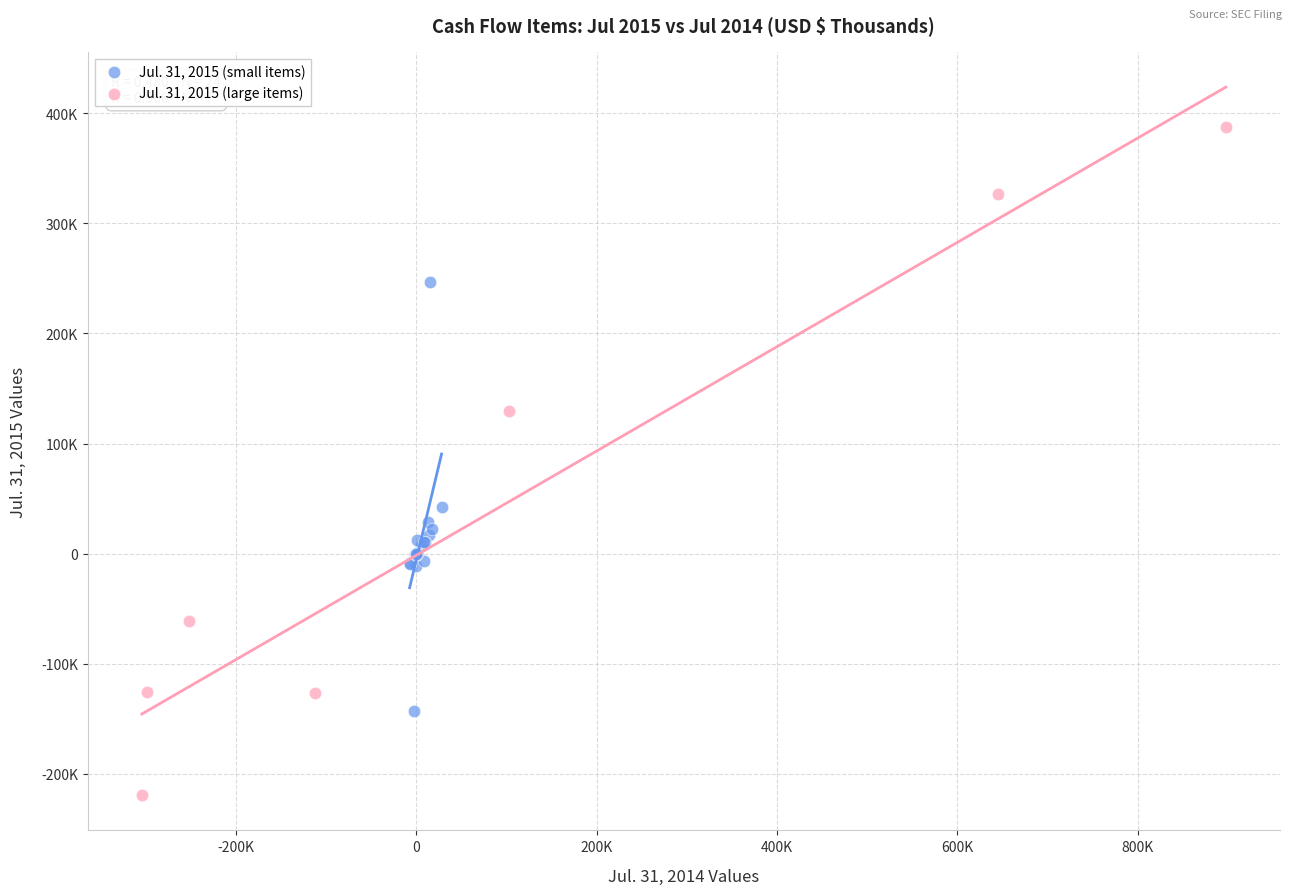

What are all the series names shown in the legend?

Jul. 31, 2015 (small items), Jul. 31, 2015 (large items)